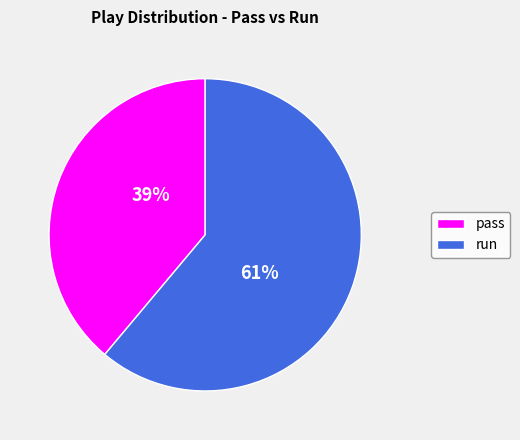

Is there any slice that represents more than half of the pie?

Yes